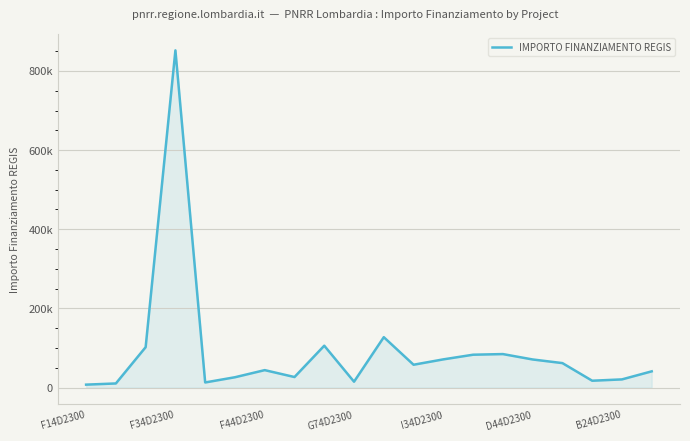

True or false: the data has more than 2 interior local peaks.

True